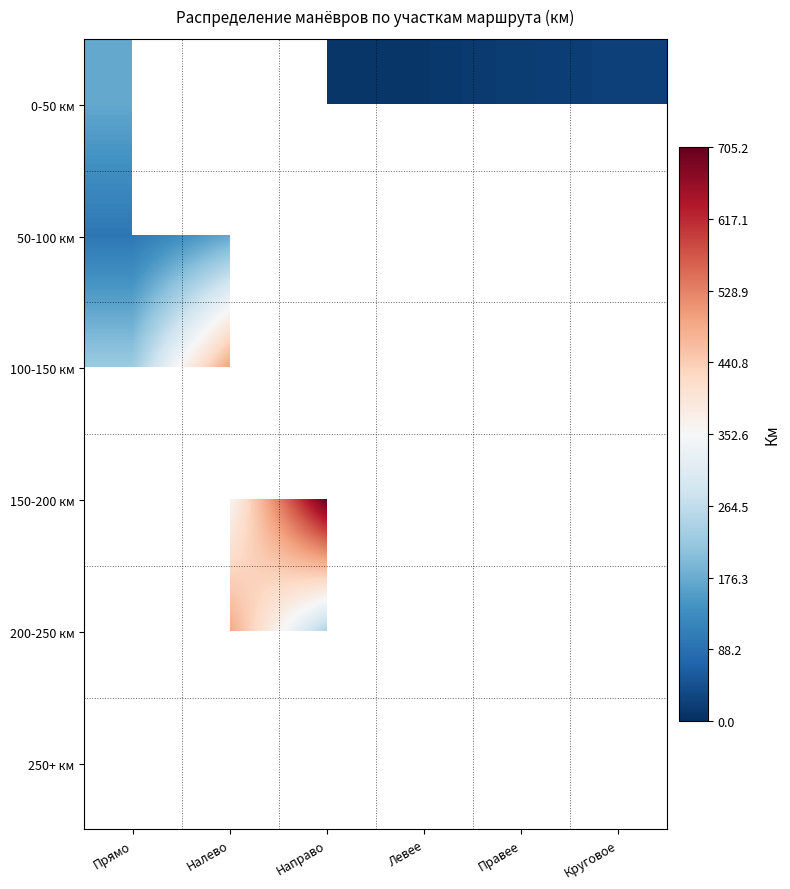

List the series in order of their peak value, highest first.

100-150 км, 150-200 км, 200-250 км, 0-50 км, 250+ км, 50-100 км